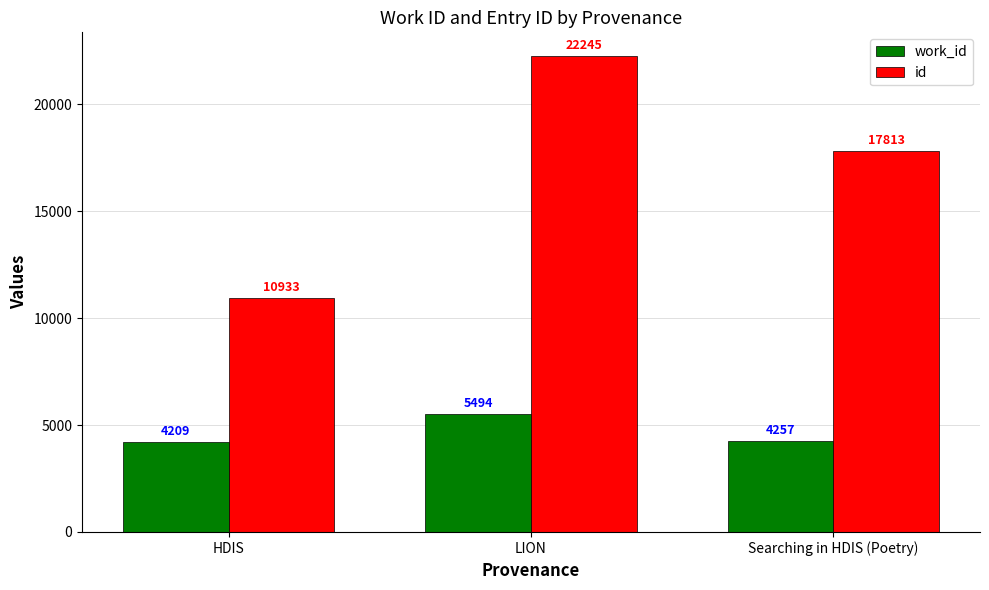

Which series has the largest total across all categories?

id